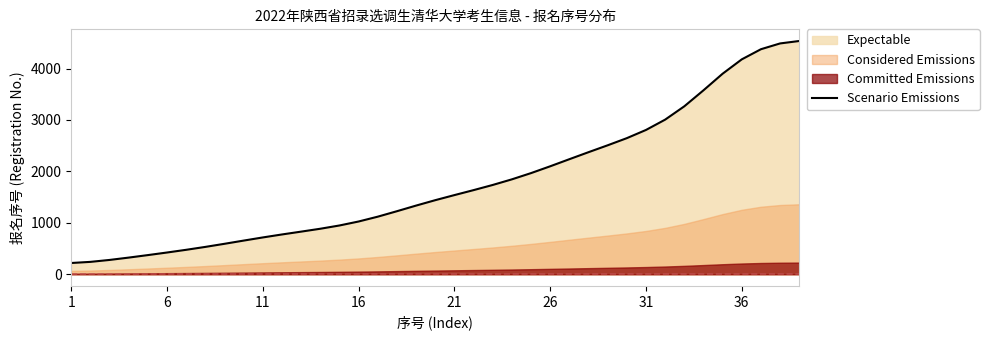

True or false: the data has more than 2 interior local peaks.

False